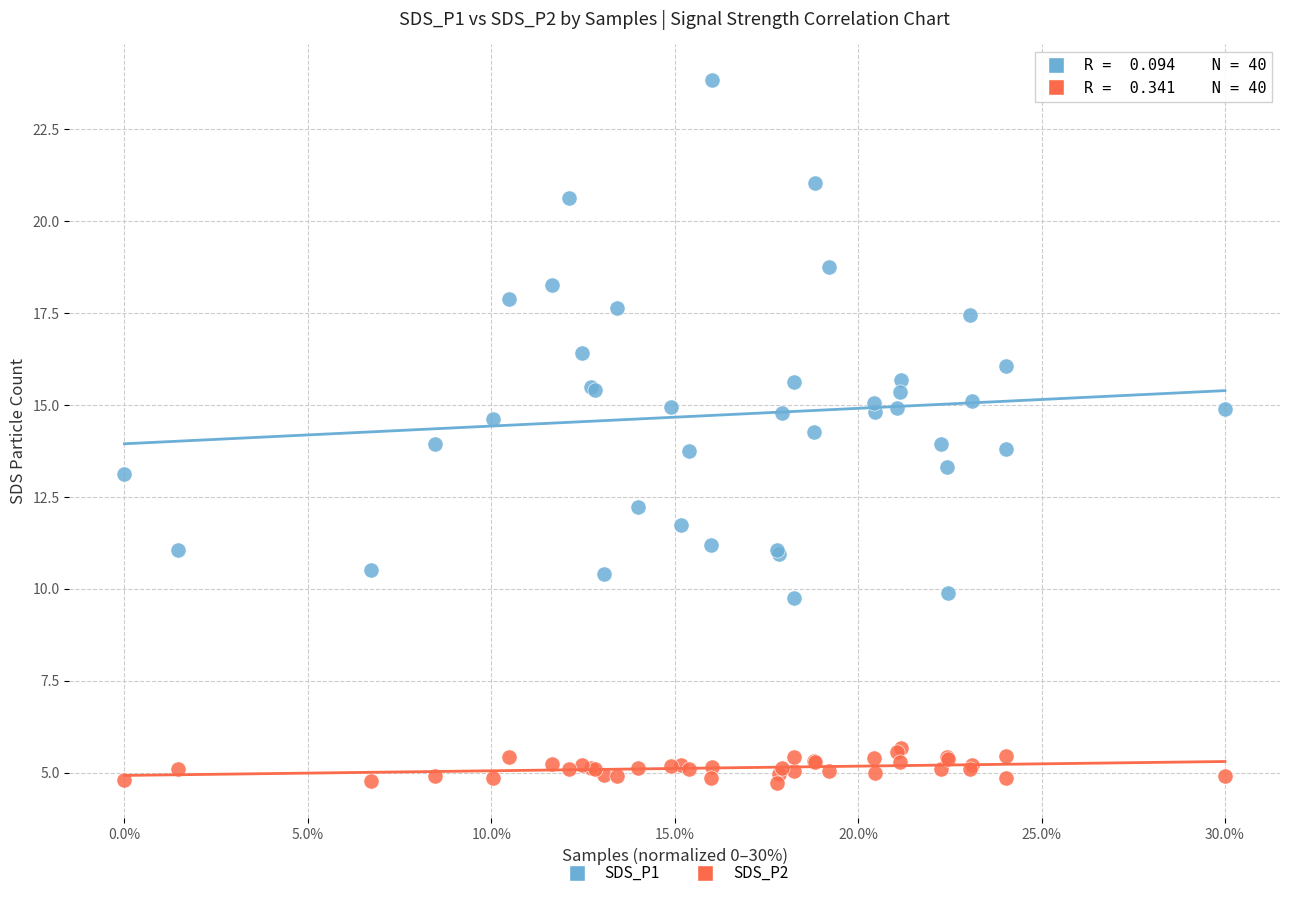

What are all the series names shown in the legend?

SDS_P1, SDS_P2